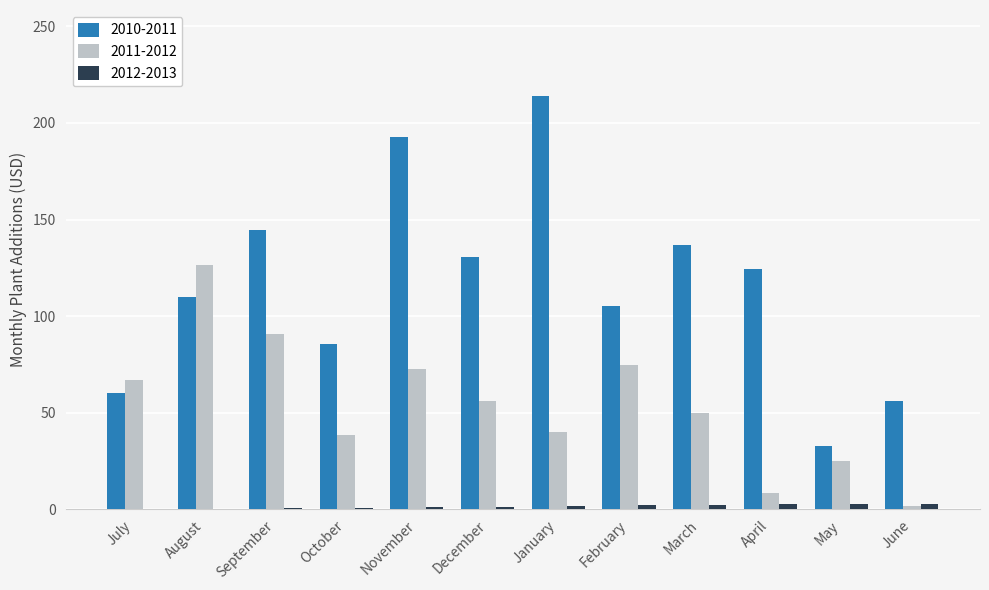

True or false: 2010-2011 has a value of 136.8 at October.

False